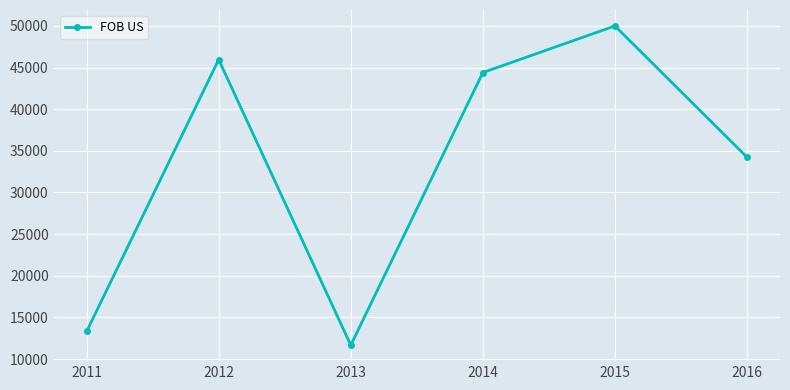

Reading left to right, list all the values displayed in this chart.

2011=13312.2	2012=45958.0	2013=11662.4	2014=44403.0	2015=50001.1	2016=34243.4